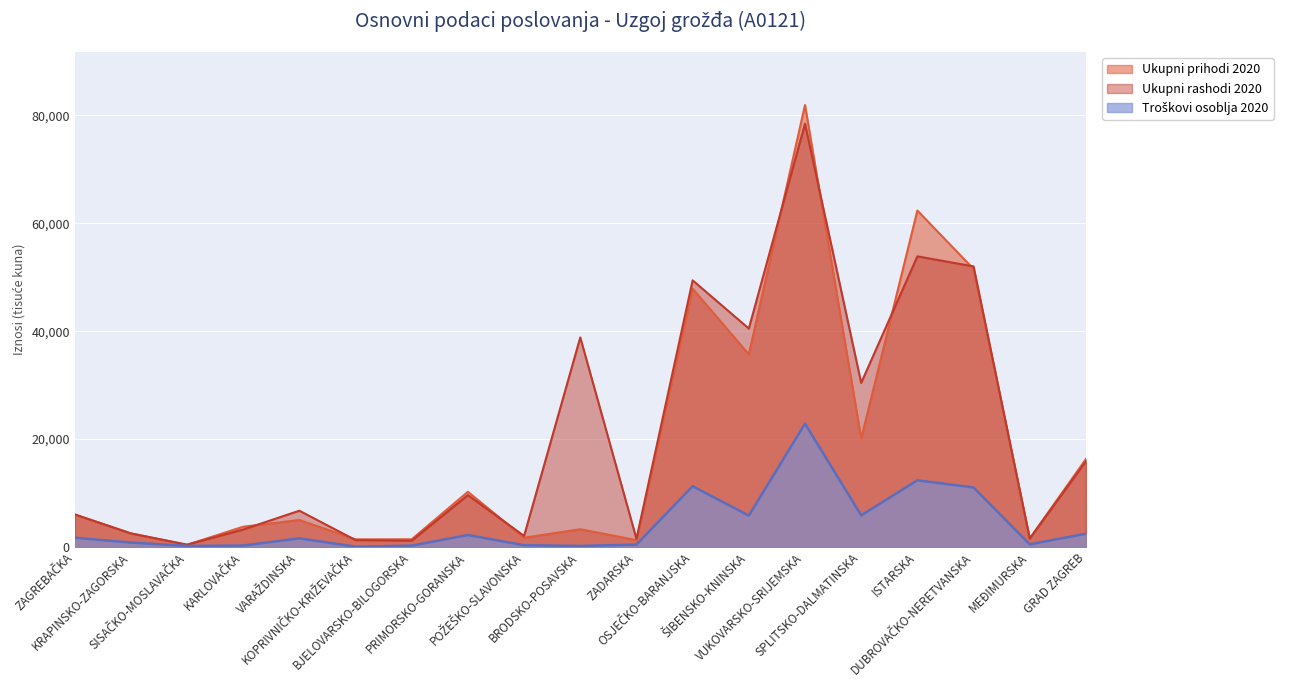

What is the spread (max minus min) of values at ŠIBENSKO-KNINSKA?

34692.8